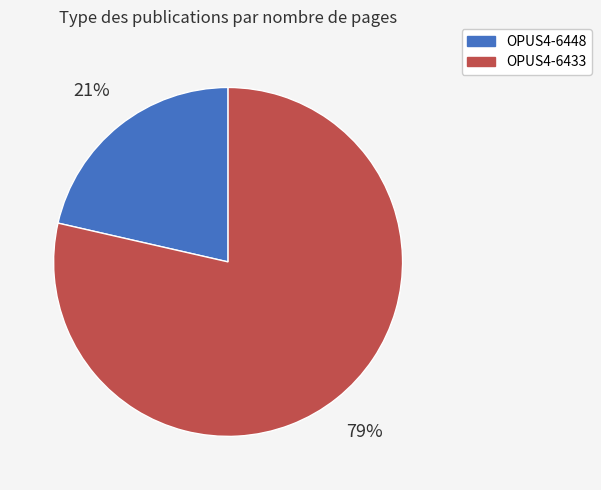

What is the ratio of the value at OPUS4-6448 to the value at OPUS4-6433?

0.3